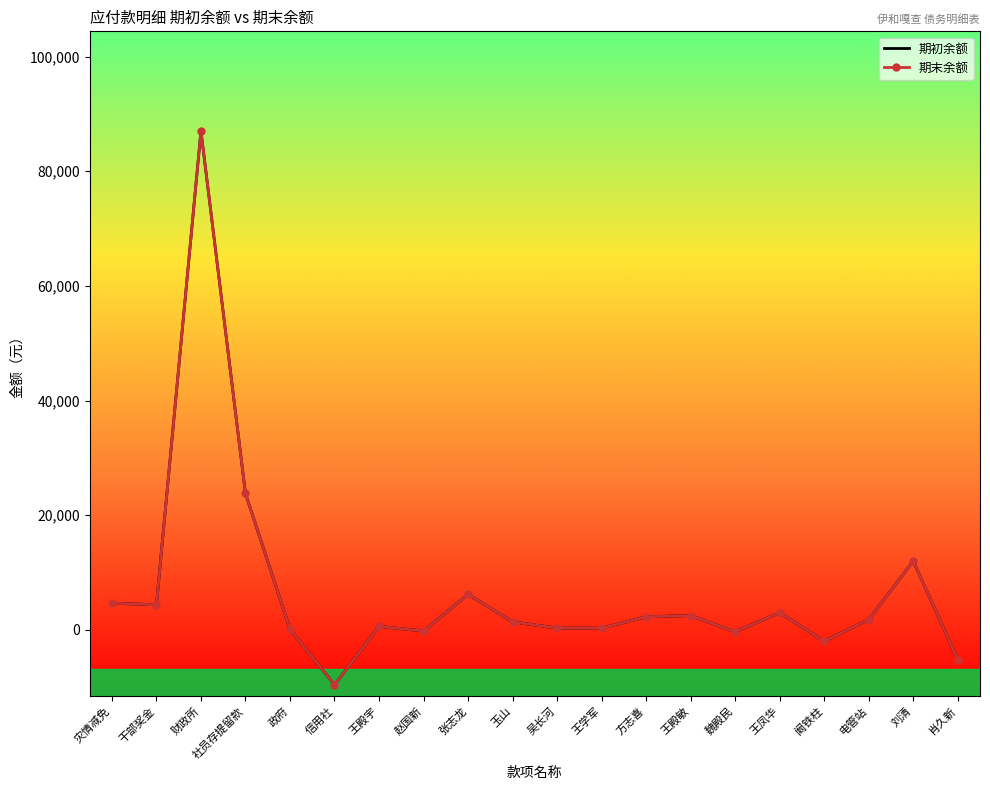

What is the sum of the 期初余额 values at 魏殿民 and 王殿敏?

2162.2